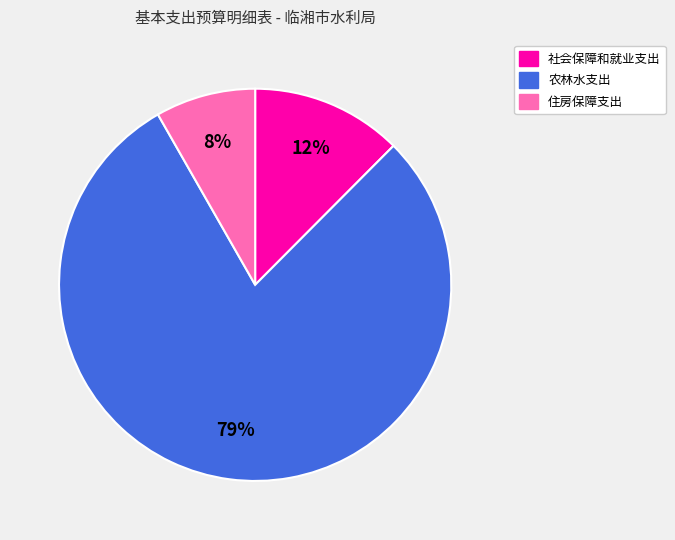

Rank the categories by value from highest to lowest.

农林水支出, 社会保障和就业支出, 住房保障支出